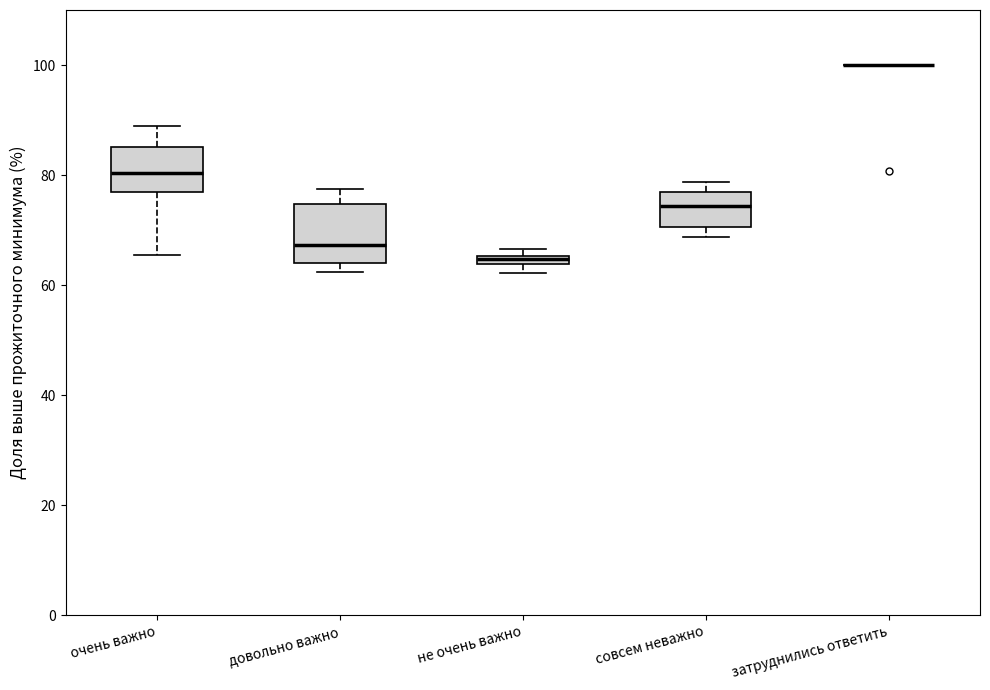

Where is the lower edge of the box for совсем неважно on the y-axis? The values are not printed on the chart, so give them approximately, as read against the axis.

70